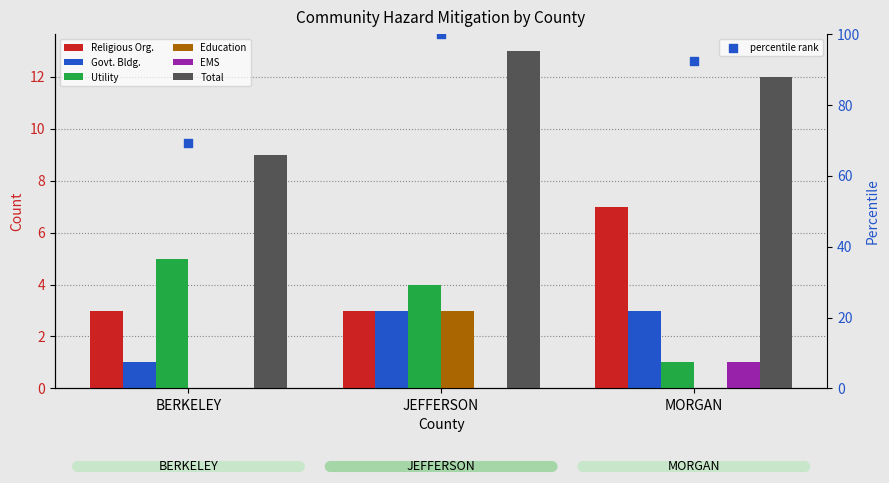

Which series contains the highest Y value?

Total